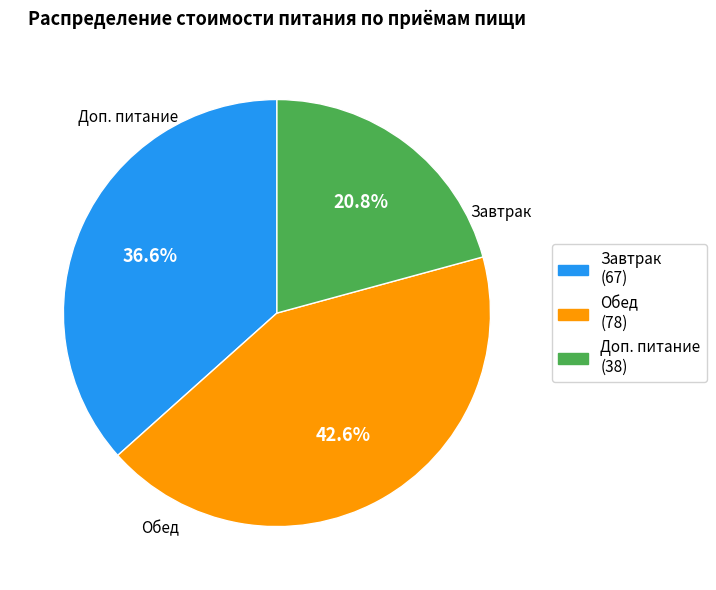

To the nearest percent, what percentage of the pie is Обед?

43%